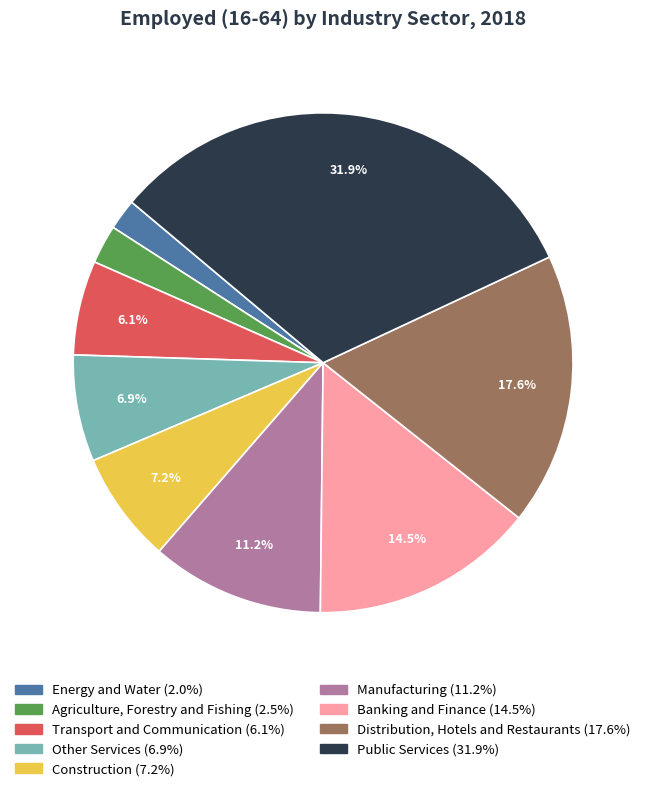

Does Energy and Water represent more than half of the total?

No